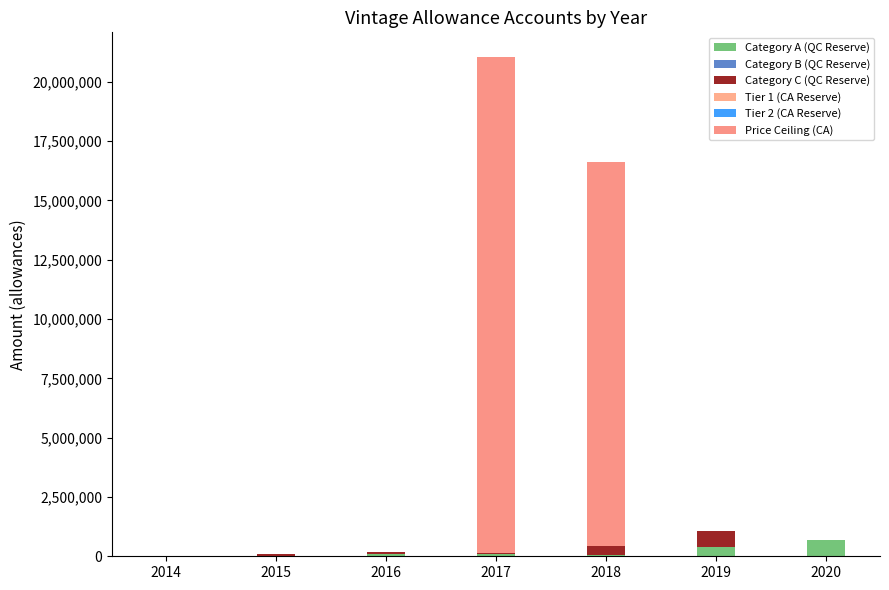

Does the chart contain stacked bars?

Yes